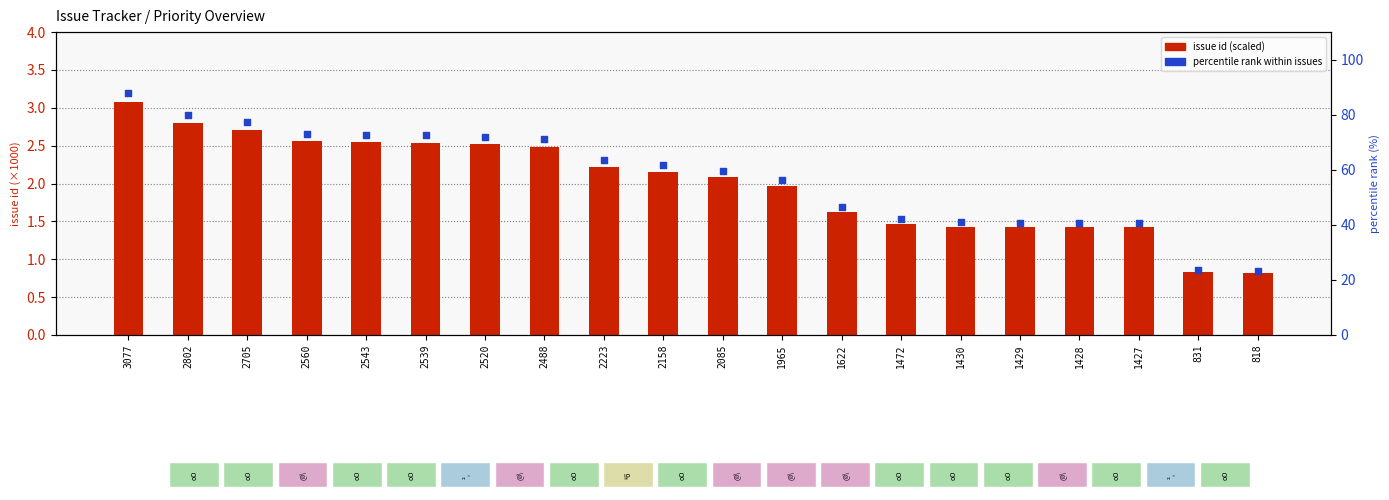

What is the total value across all series at 1472?

43.5